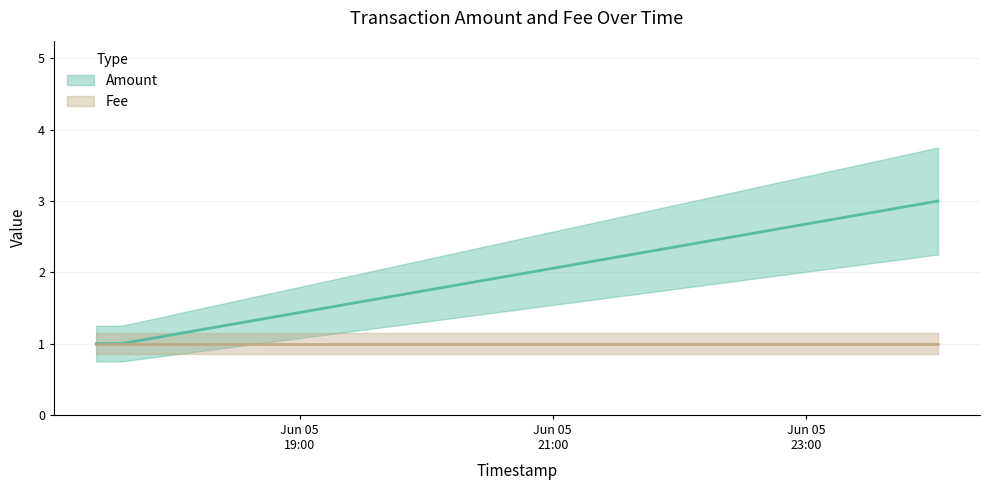

List the labels in order of value, largest first.

2017-06-06 00:02:29, 2017-06-05 17:23:41, 2017-06-05 17:35:46